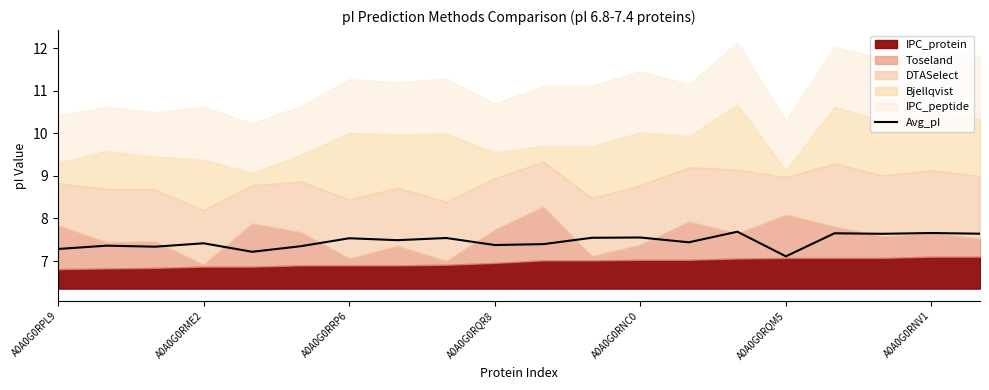

Is it true that Avg_pI equals 7.4 at A0A0G0RQR8?

True